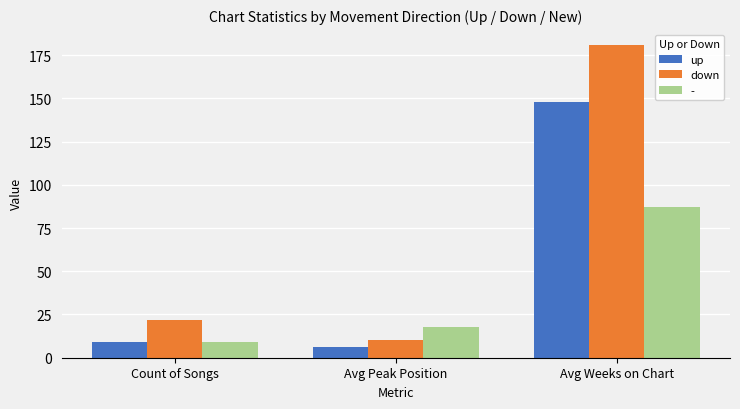

What is the difference between the maximum and minimum values in the down series?

171